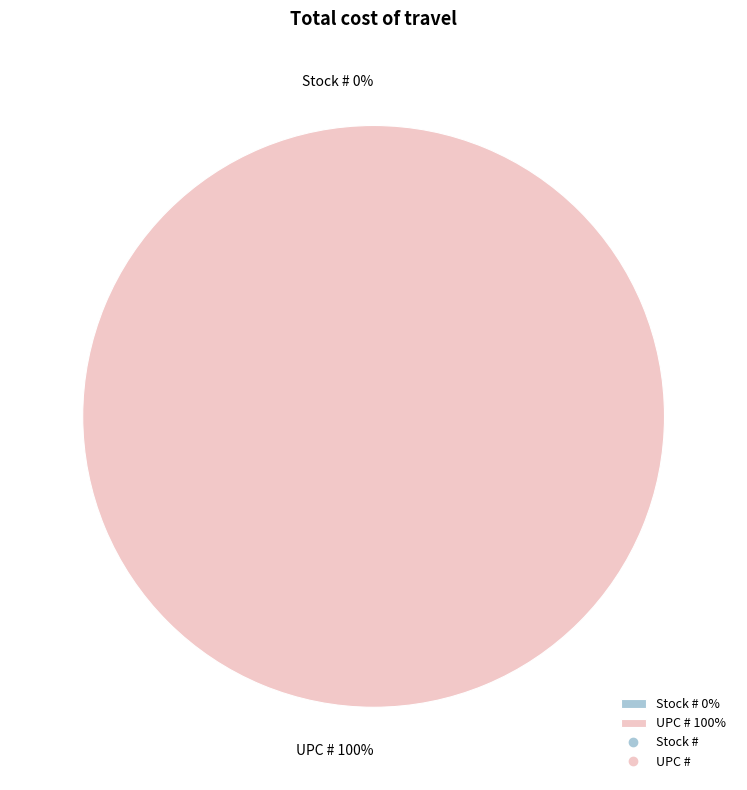

What is the smallest slice in the pie chart?

Stock #